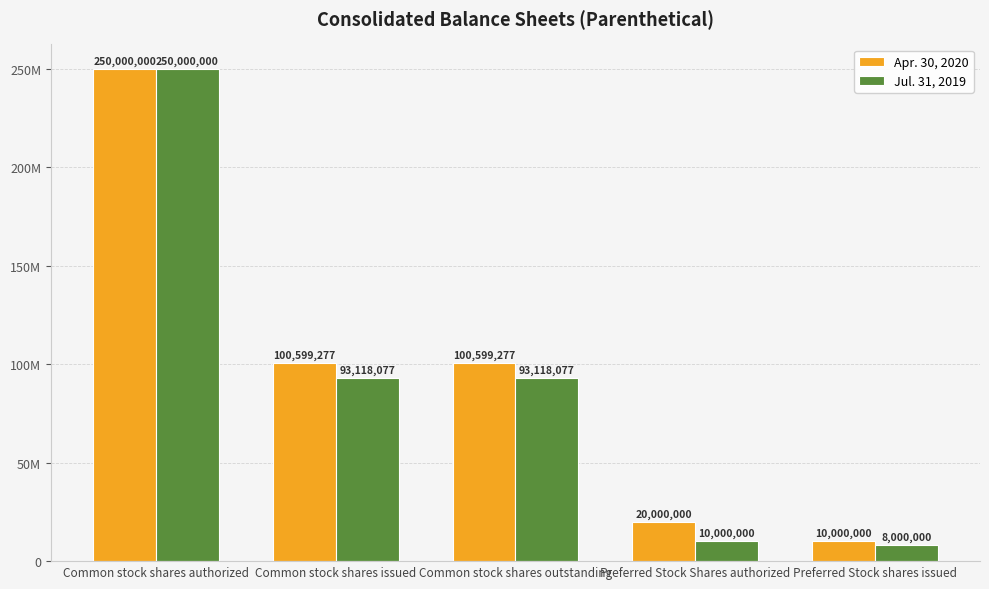

What is the label of the 3rd bar from the left?

Common stock shares outstanding